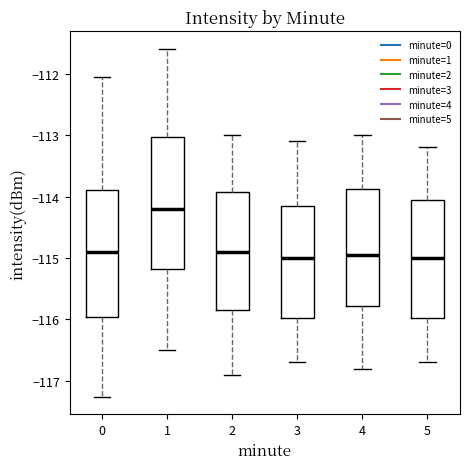

Reading left to right, read every box against the y-axis: the position of its median line, the range the box covers, and the ends of its whiskers. The values are not printed on the chart, so give them approximately, as read against the axis.

0: median -114.9, box -116.0 to -113.9, whiskers -117.3 to -112.1
1: median -114.2, box -115.2 to -113.0, whiskers -116.5 to -111.6
2: median -114.9, box -115.8 to -113.9, whiskers -116.9 to -113.0
3: median -115.0, box -116.0 to -114.1, whiskers -116.7 to -113.1
4: median -114.9, box -115.8 to -113.9, whiskers -116.8 to -113.0
5: median -115.0, box -116.0 to -114.0, whiskers -116.7 to -113.2